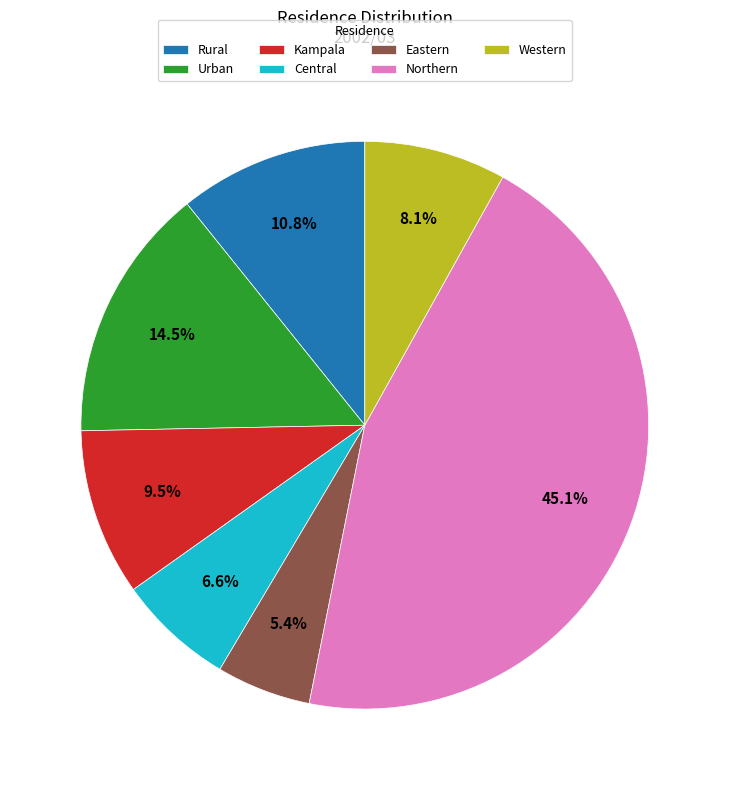

Which slice is the largest?

Northern